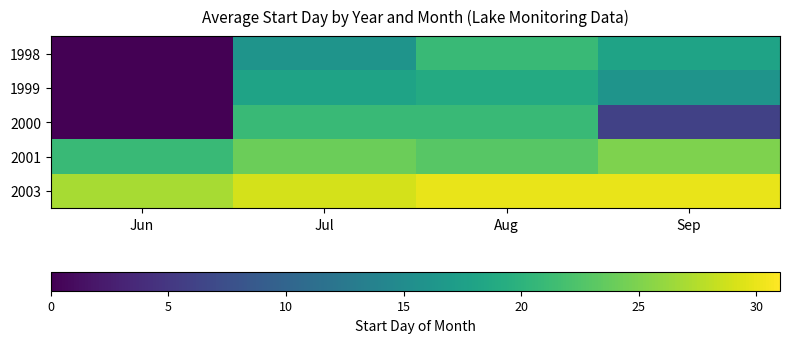

Reading left to right, transcribe all the data shown in this chart.

1998: Jun=0	Jul=16	Aug=21	Sep=18
1999: Jun=0	Jul=18	Aug=19	Sep=16
2000: Jun=0	Jul=21	Aug=21	Sep=6
2001: Jun=21	Jul=24	Aug=23	Sep=25
2003: Jun=27	Jul=29	Aug=30	Sep=30